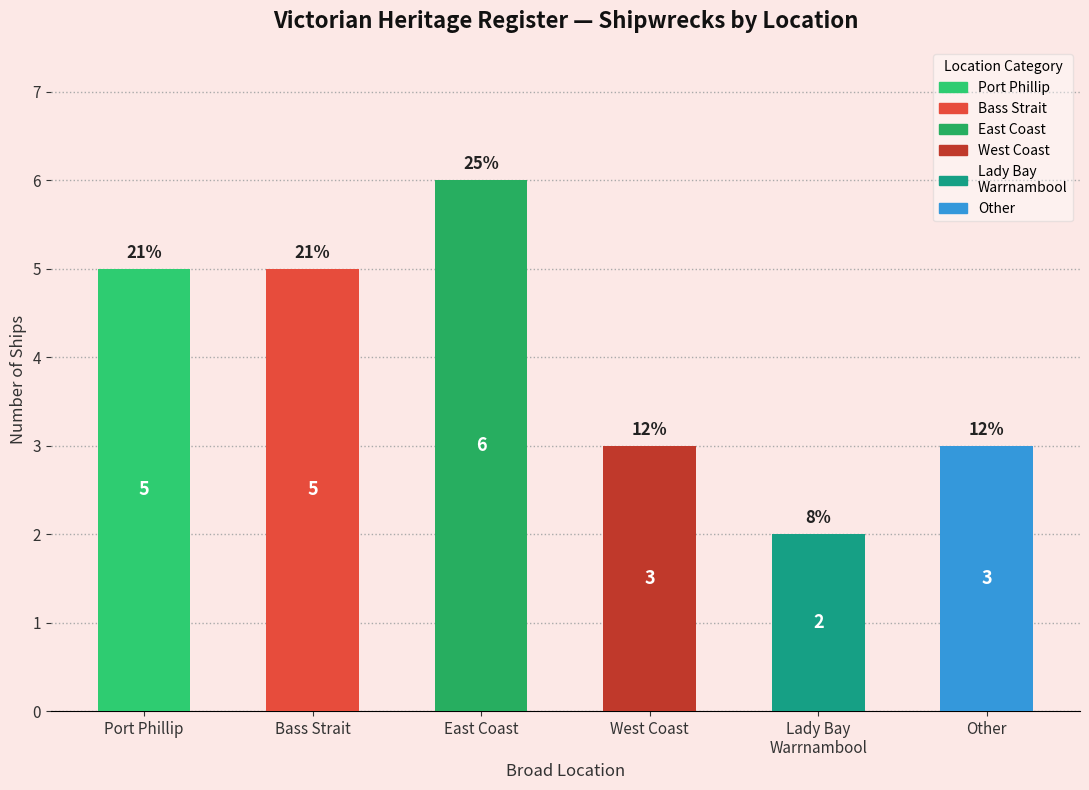

Reading left to right, list all the values displayed in this chart.

5	5	6	3	2	3